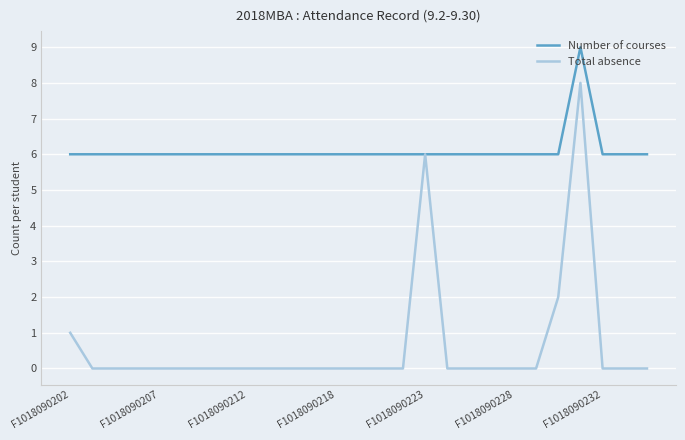

Which series has the largest range (max minus min)?

Total absence